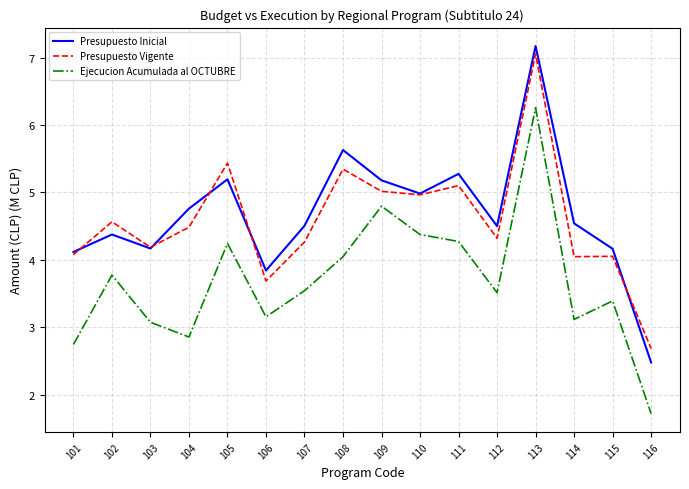

At 107, list the series in order from largest to smallest.

Presupuesto Inicial, Presupuesto Vigente, Ejecucion Acumulada al OCTUBRE